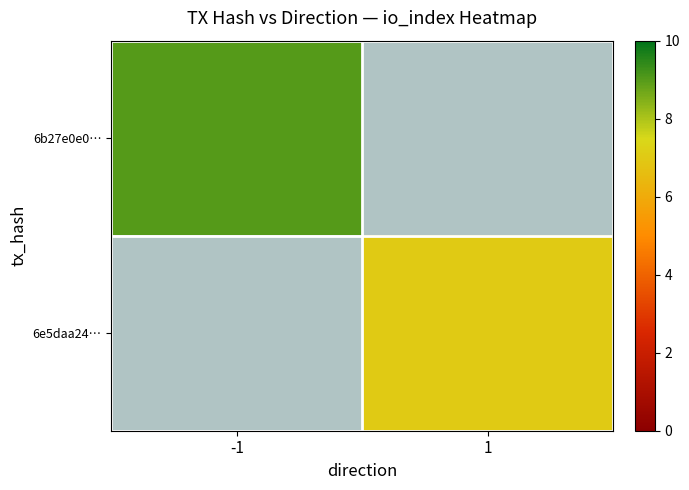

True or false: 6b27e0e0… has a value of 9.0 at -1.

True